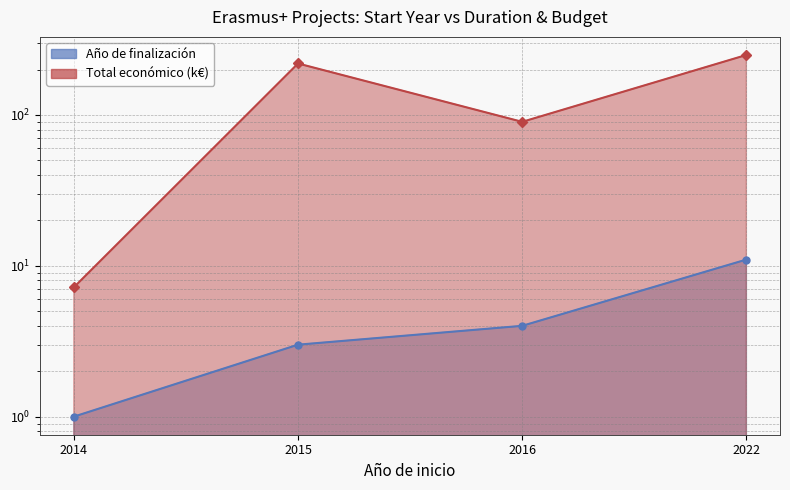

How many lines are shown in the chart?

2